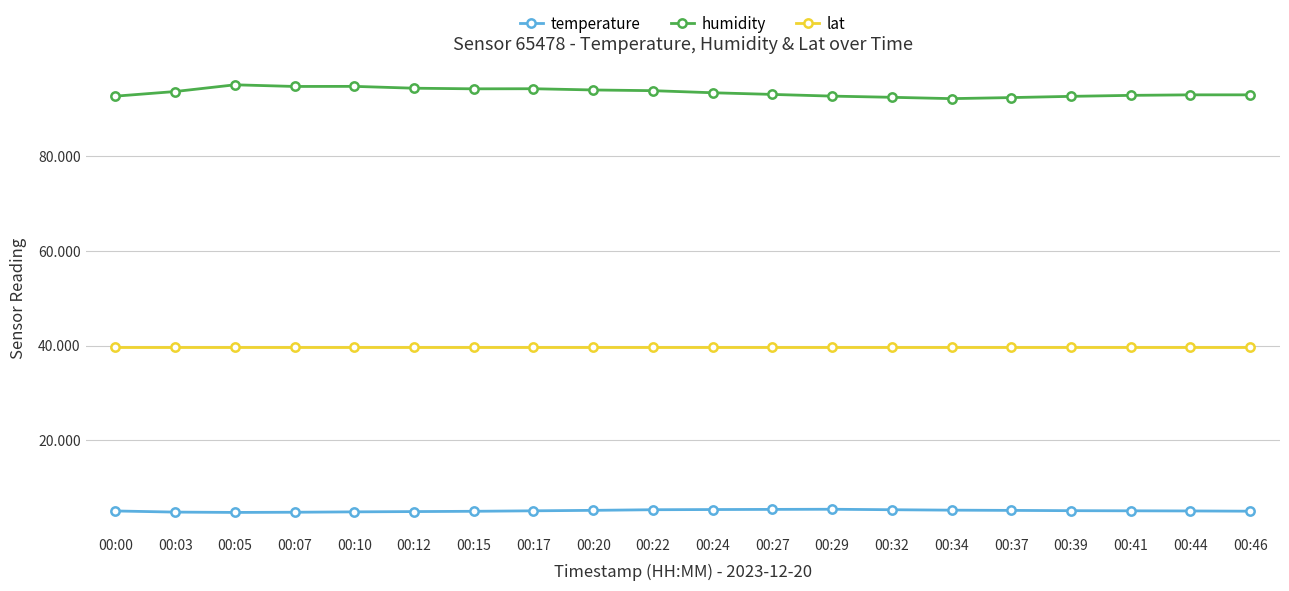

What is the highest value of the temperature series?

5.5